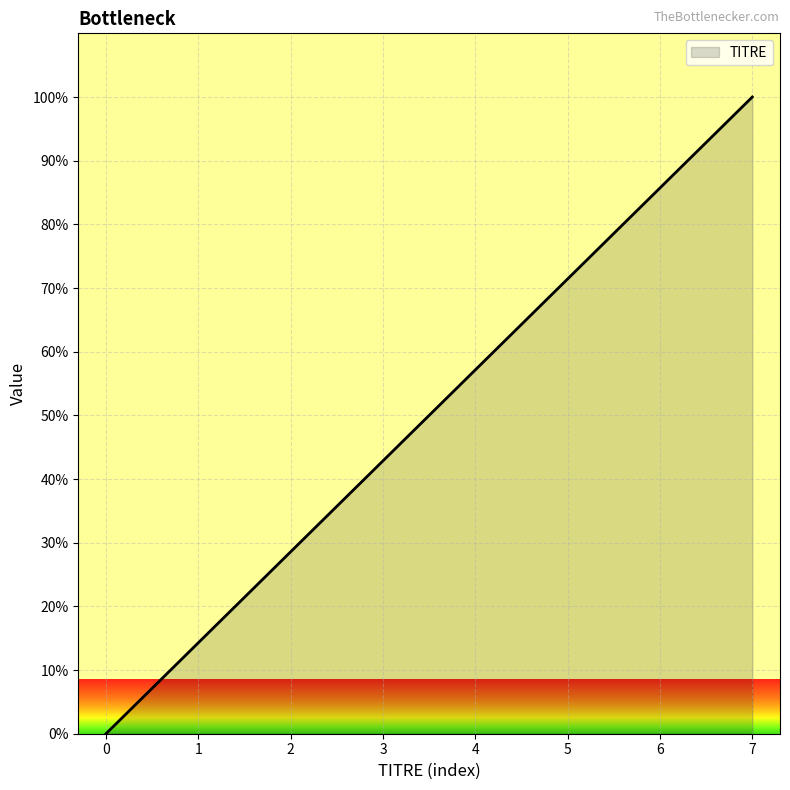

List the labels in order of value, largest first.

7, 6, 5, 4, 3, 2, 1, 0